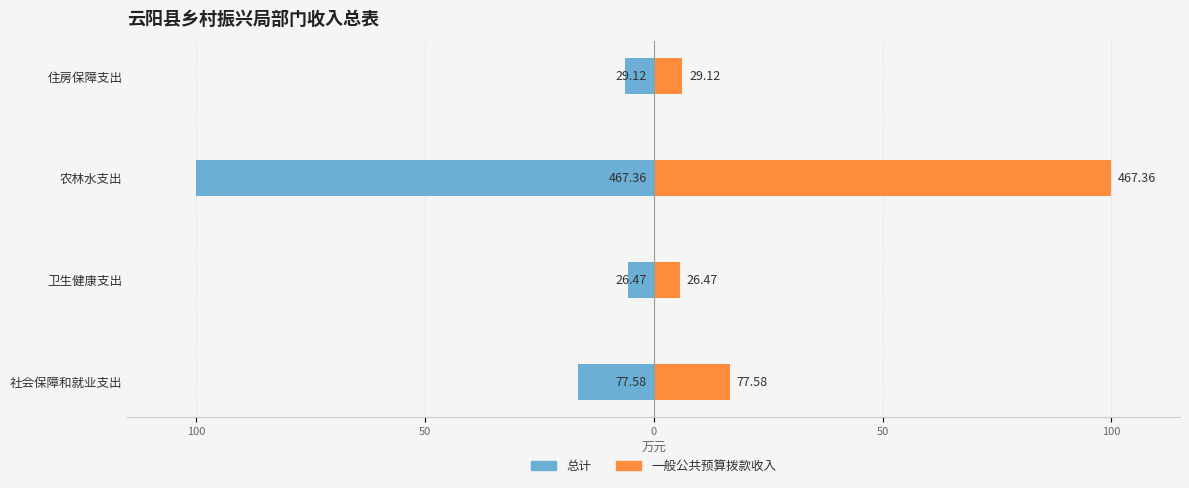

Are the bars grouped side by side (vs. stacked)?

Yes